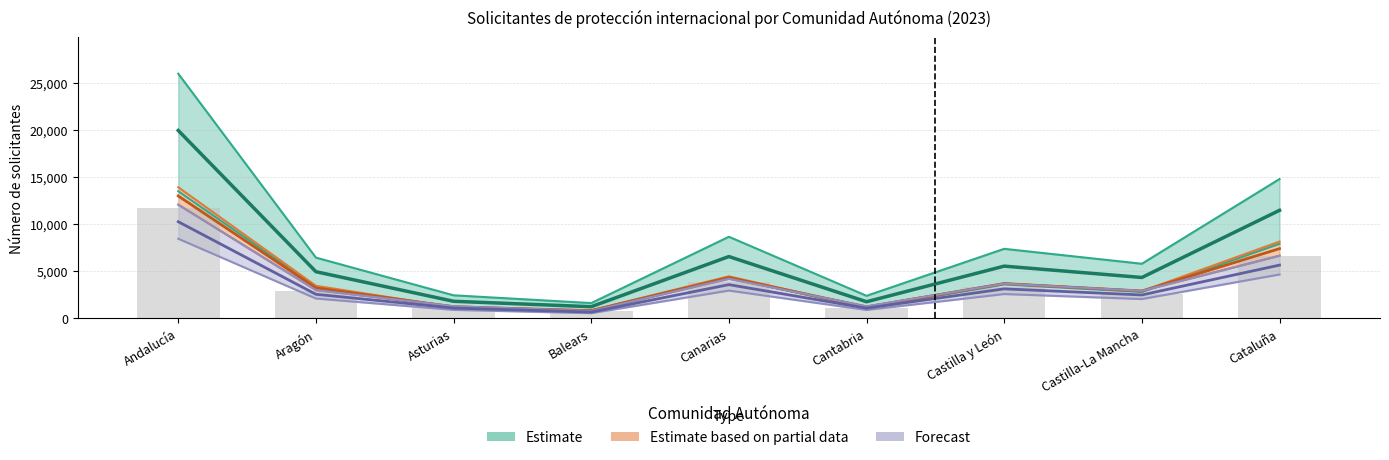

What is the label of the 5th bar from the left?

Canarias